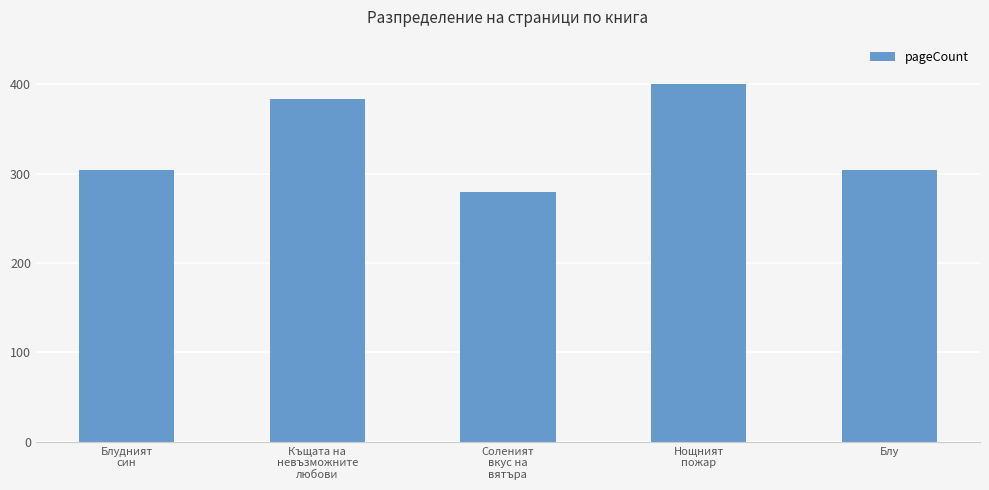

Reading right to left, transcribe all the data shown in this chart.

Блу=304	Нощният
пожар=400	Соленият
вкус на
вятъра=280	Къщата на
невъзможните
любови=384	Блудният
син=304